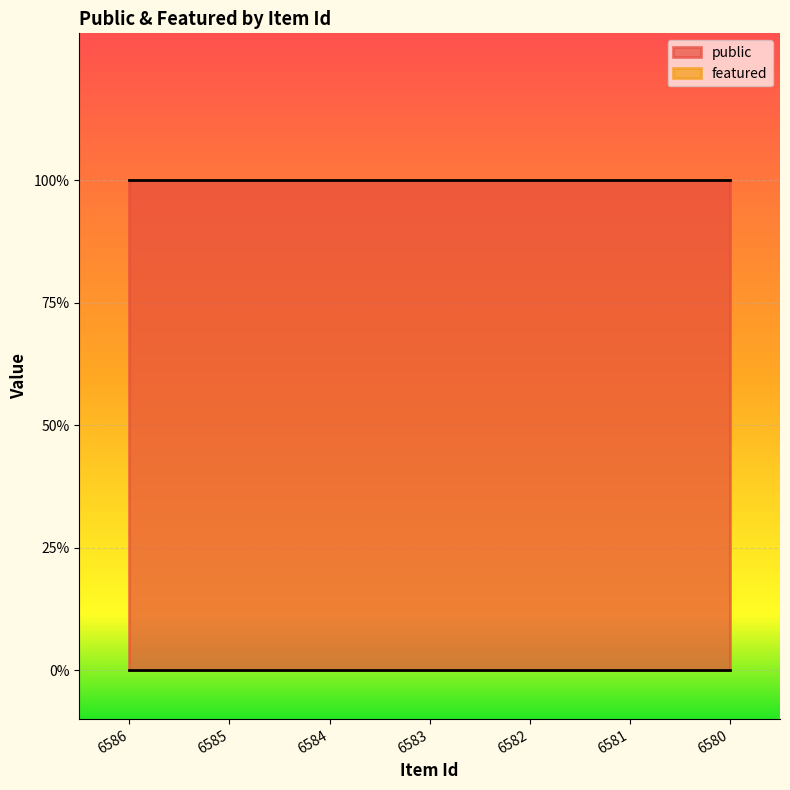

At how many categories does at least one series exceed 0?

7